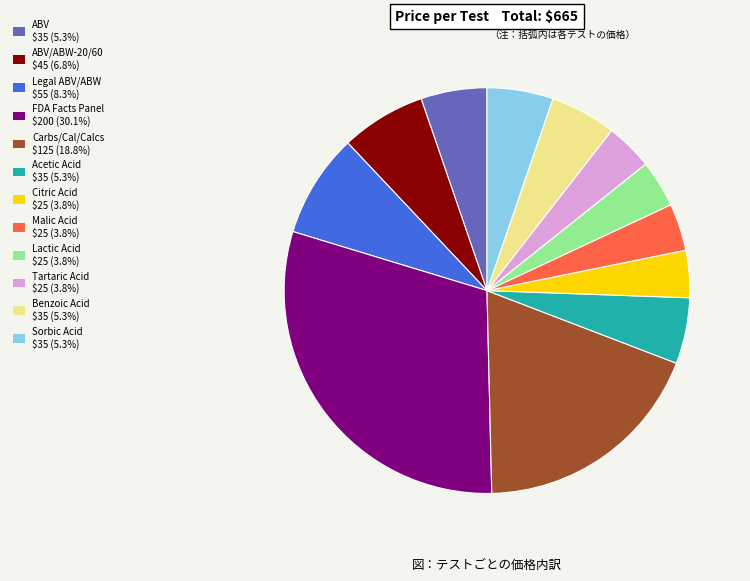

Is there any slice that represents more than half of the pie?

No